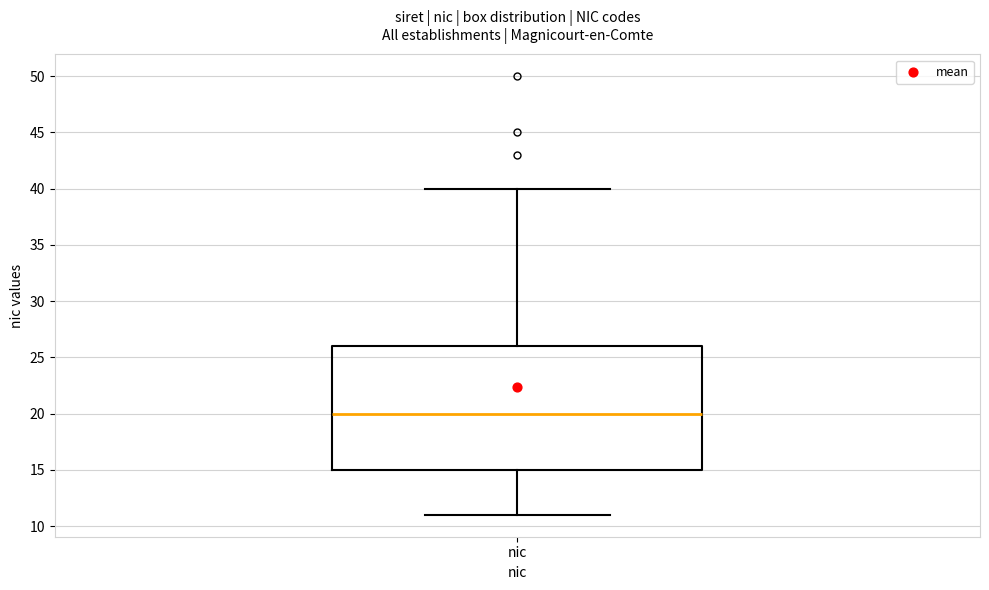

Read this box plot against the y-axis: the position of the median line, the range covered by the box, and the ends of both whiskers. The values are not printed on the chart, so give them approximately, as read against the axis.

median 20, box 15 to 26, whiskers 11 to 40